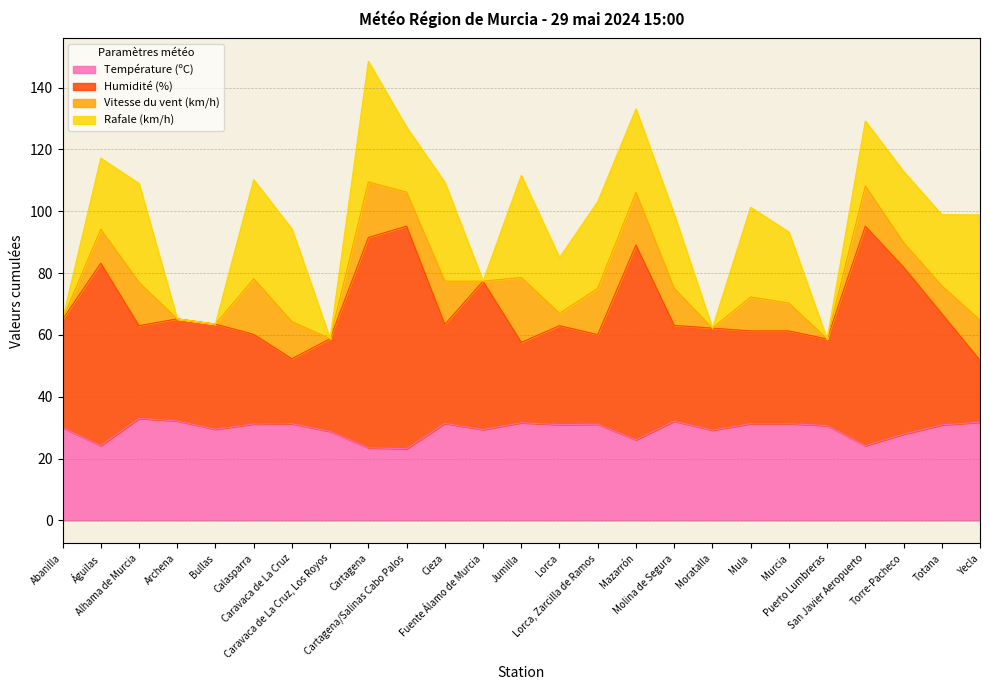

Which series has the largest total across all categories?

Humidité (%)